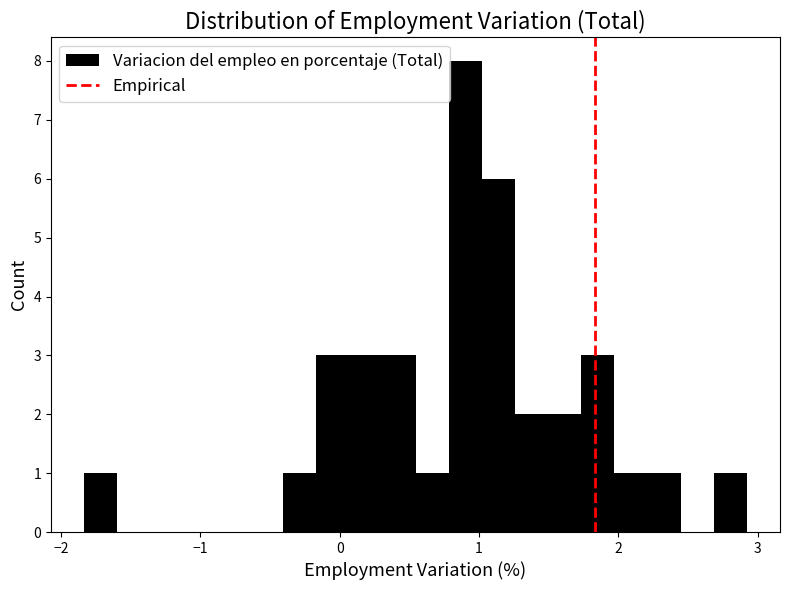

Around what value on the x-axis is the tallest bar? Give the approximate position of its centre, as read against the axis.

0.9